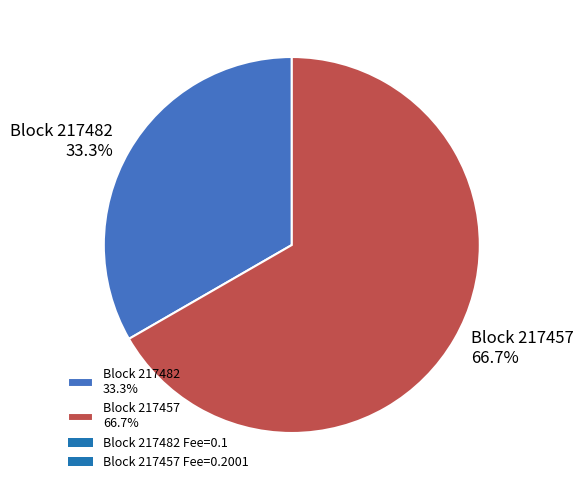

Rank the categories by value from highest to lowest.

Block 217457 66.7%, Block 217482 33.3%